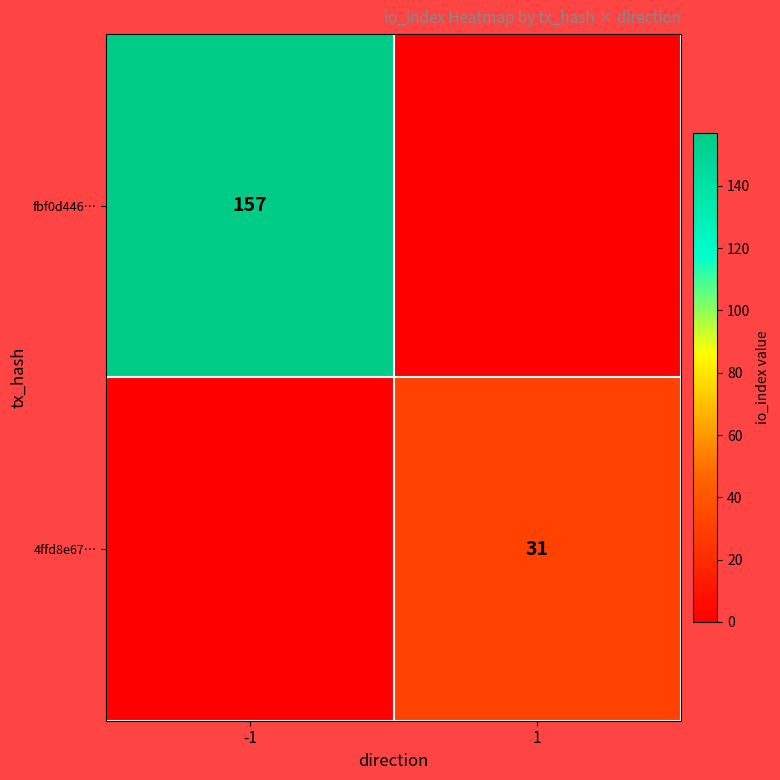

The fbf0d446… series shows 157 at -1. True or false?

True